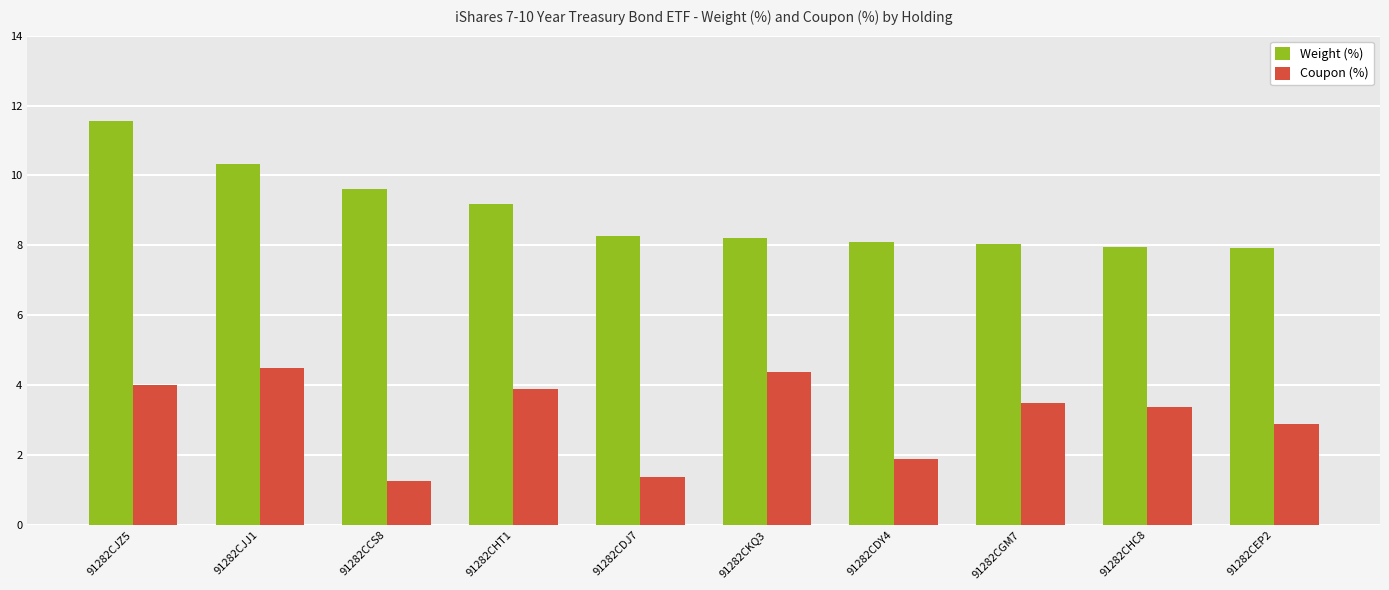

Which category has the lowest value across all series?

91282CCS8